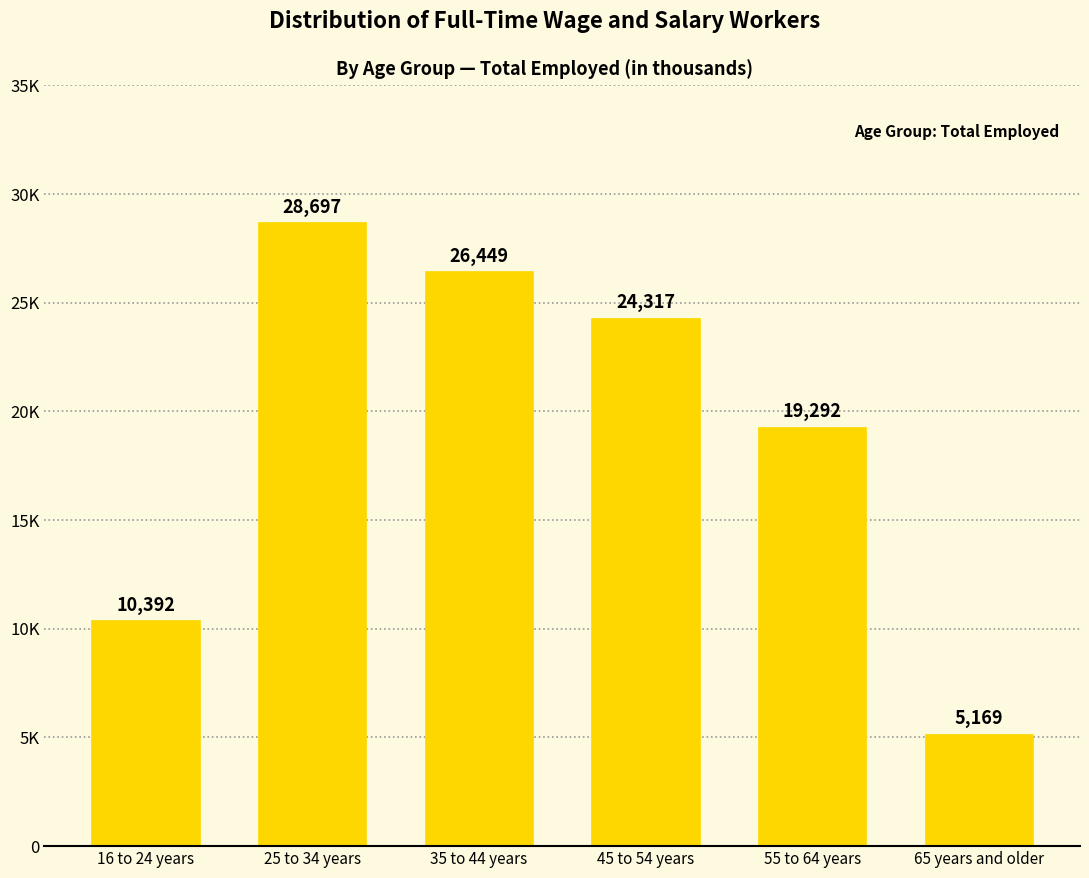

Is it true that the value at 25 to 34 years is 28697?

True